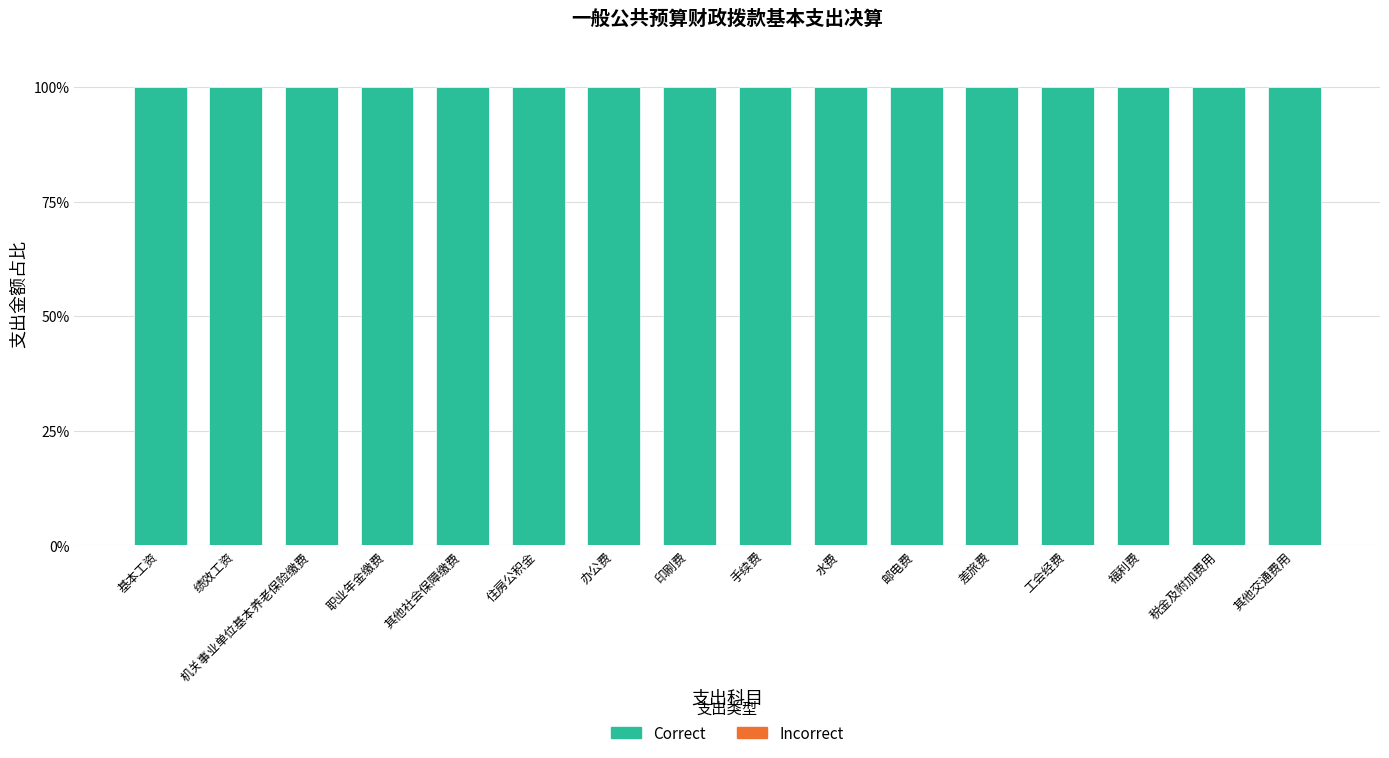

What position from the left is 手续费?

9